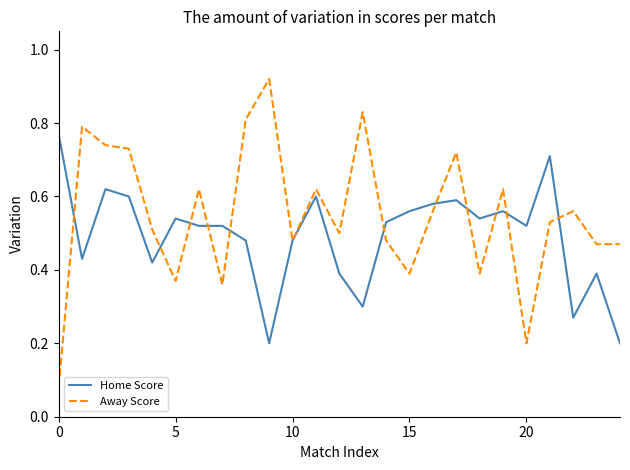

Which series has the largest range (max minus min)?

Away Score